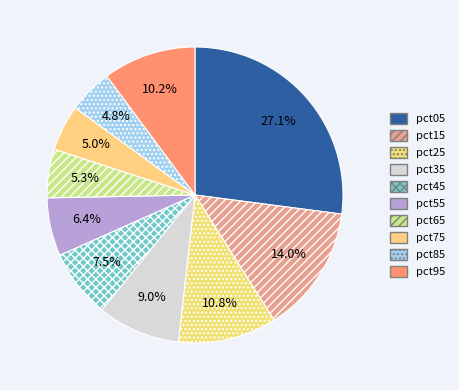

How many segments does this pie chart have?

10